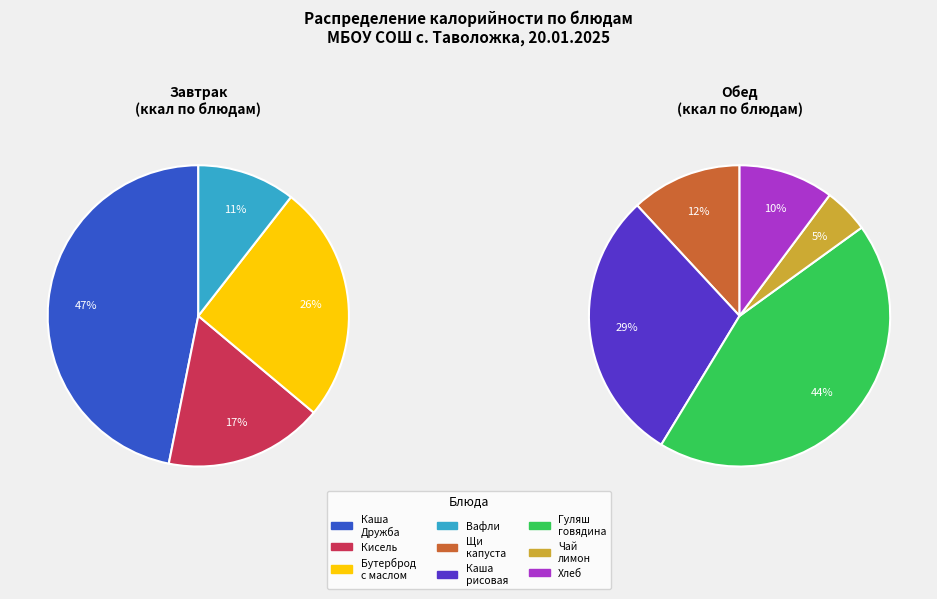

How many slices are in this pie chart?

9